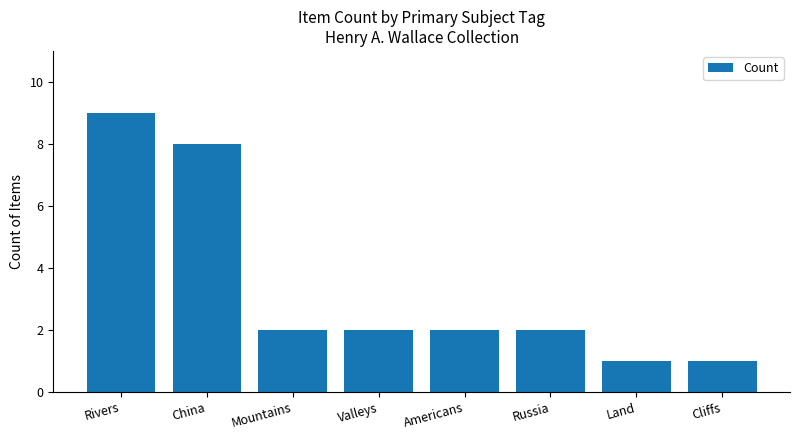

What is the label of the 3rd bar from the left?

Mountains